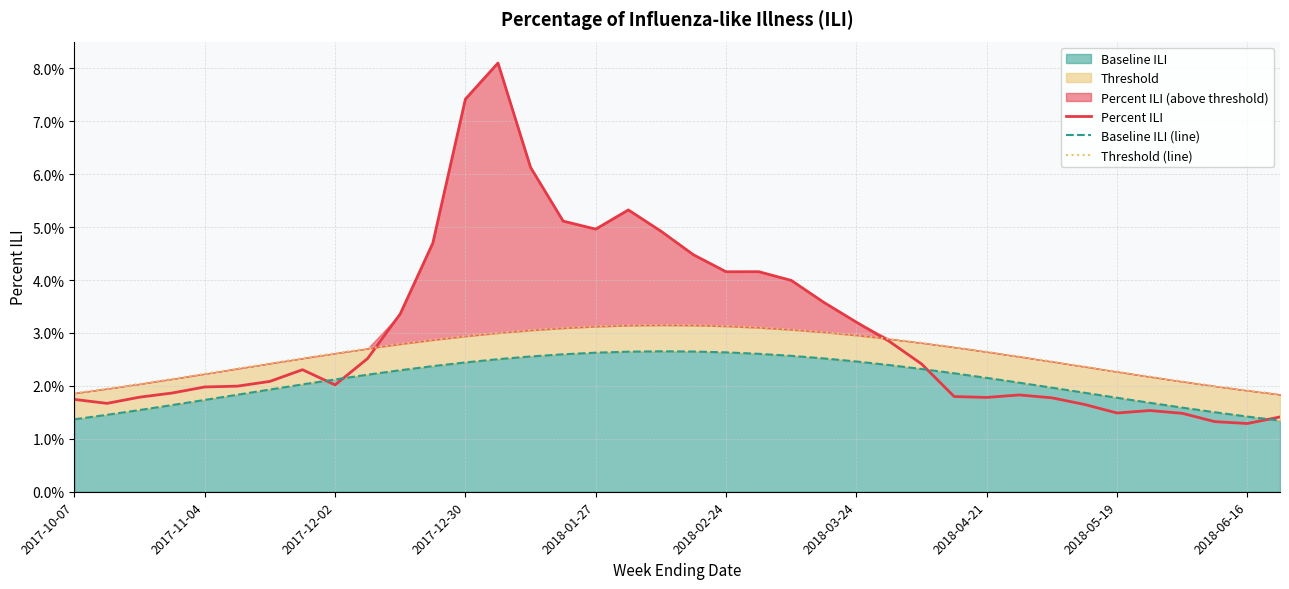

True or false: Baseline ILI (line) has more than 0 interior local peaks.

True